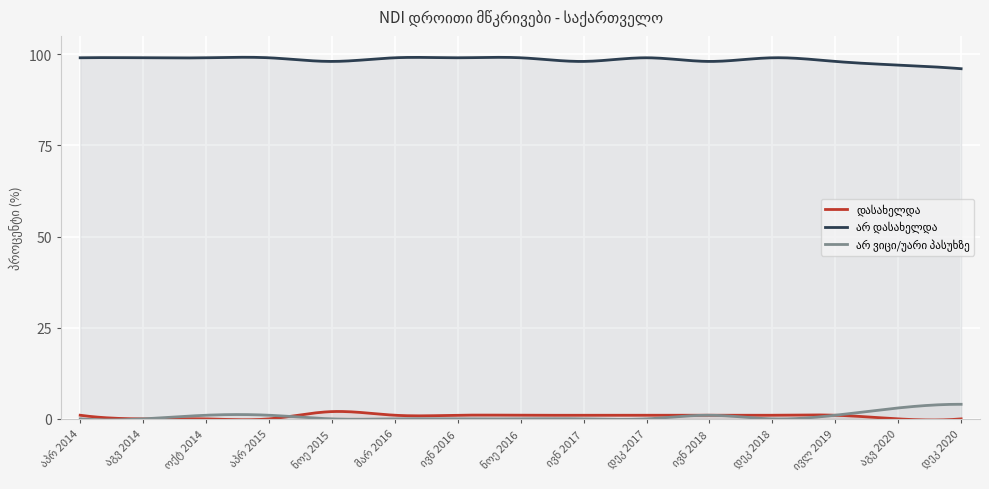

At how many categories does at least one series exceed 18?

300